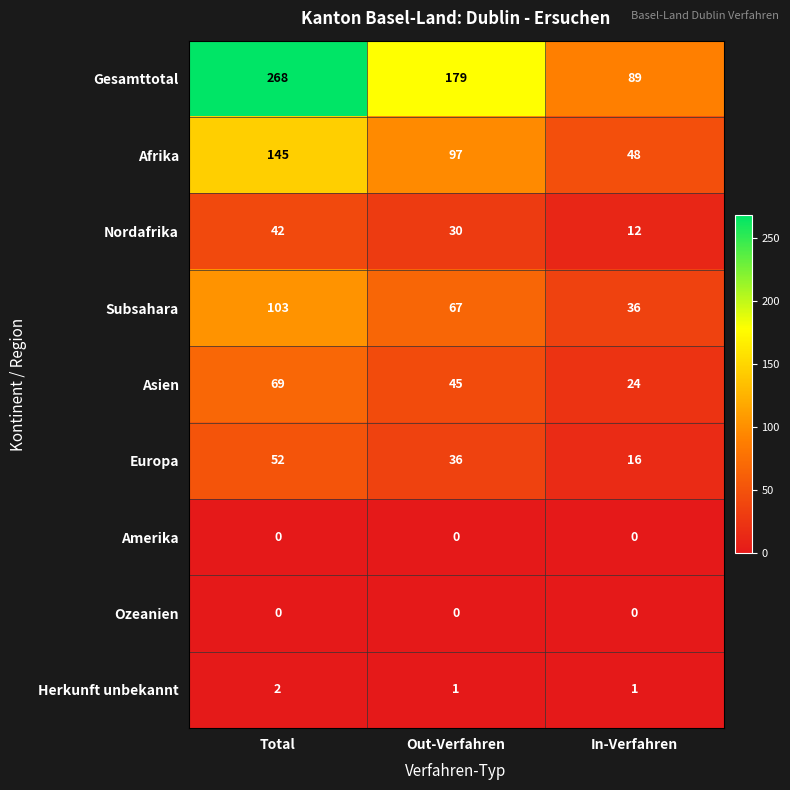

List the labels in order of Afrika value, largest first.

Total, Out-Verfahren, In-Verfahren